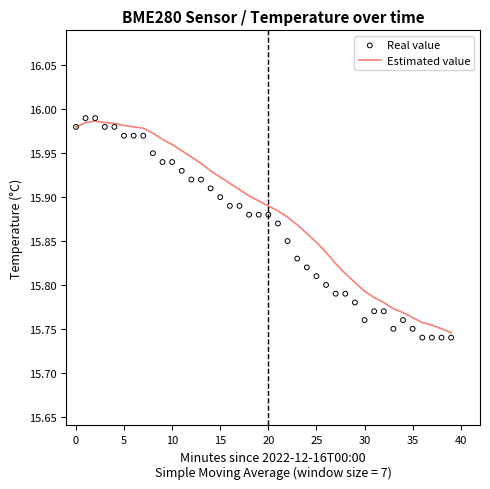

Which series has the largest total across all categories?

Estimated value